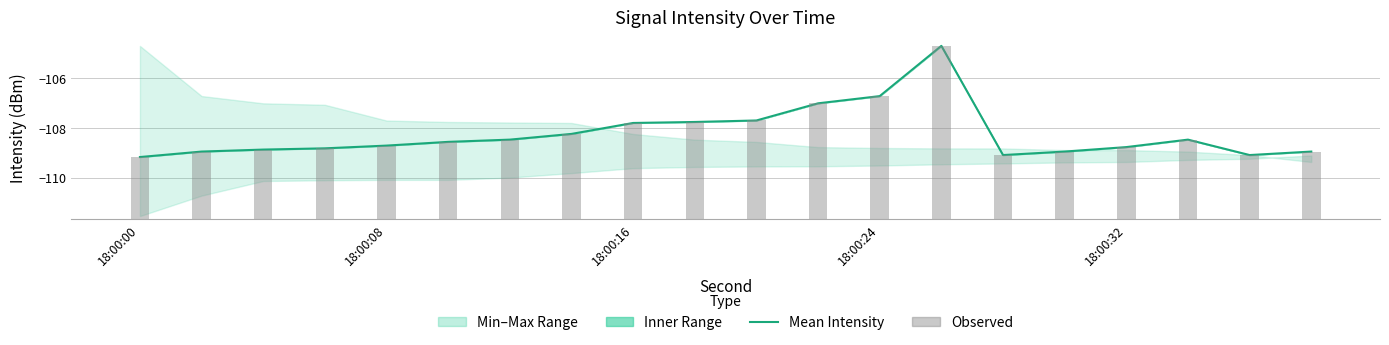

Rank the series by their maximum value, from lowest to highest.

Mean Intensity, Observed